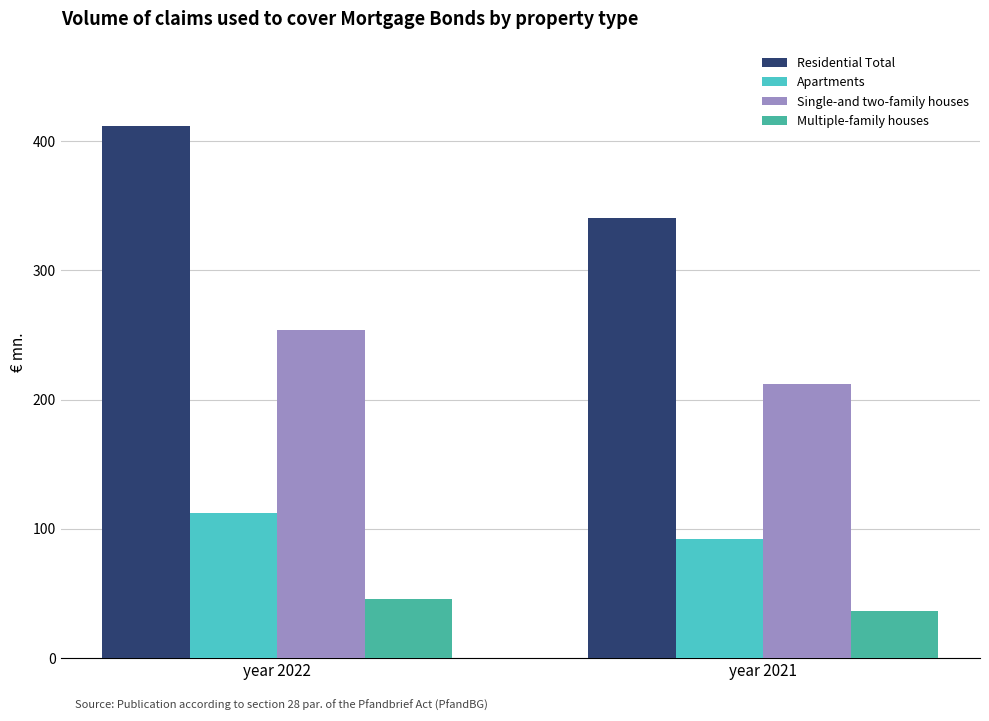

At year 2022, list the series in order from smallest to largest.

Multiple-family houses, Apartments, Single-and two-family houses, Residential Total